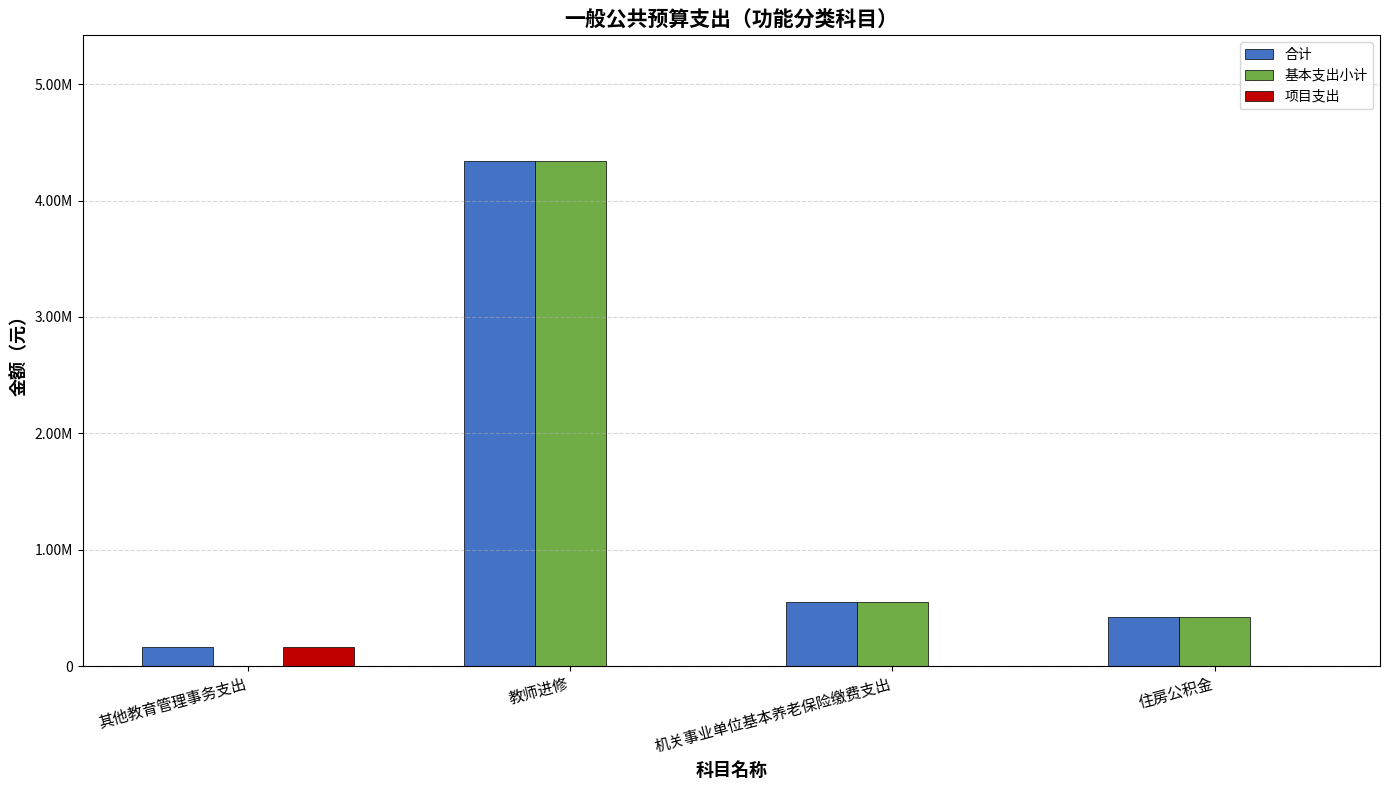

What are all the series names shown in the legend?

合计, 基本支出小计, 项目支出